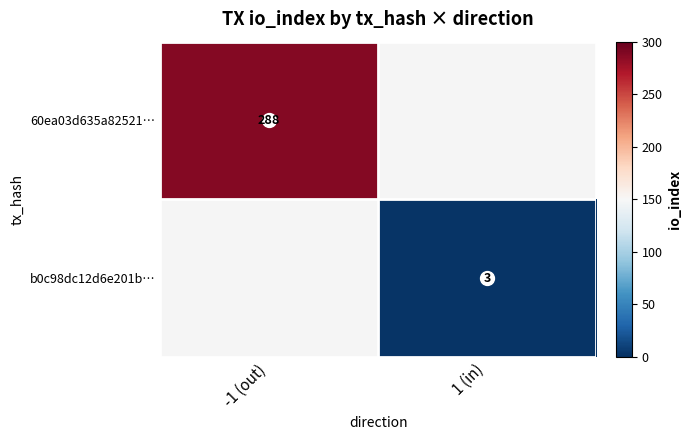

The value of 60ea03d635a82521… at -1 (out) is 57.6. True or false?

False